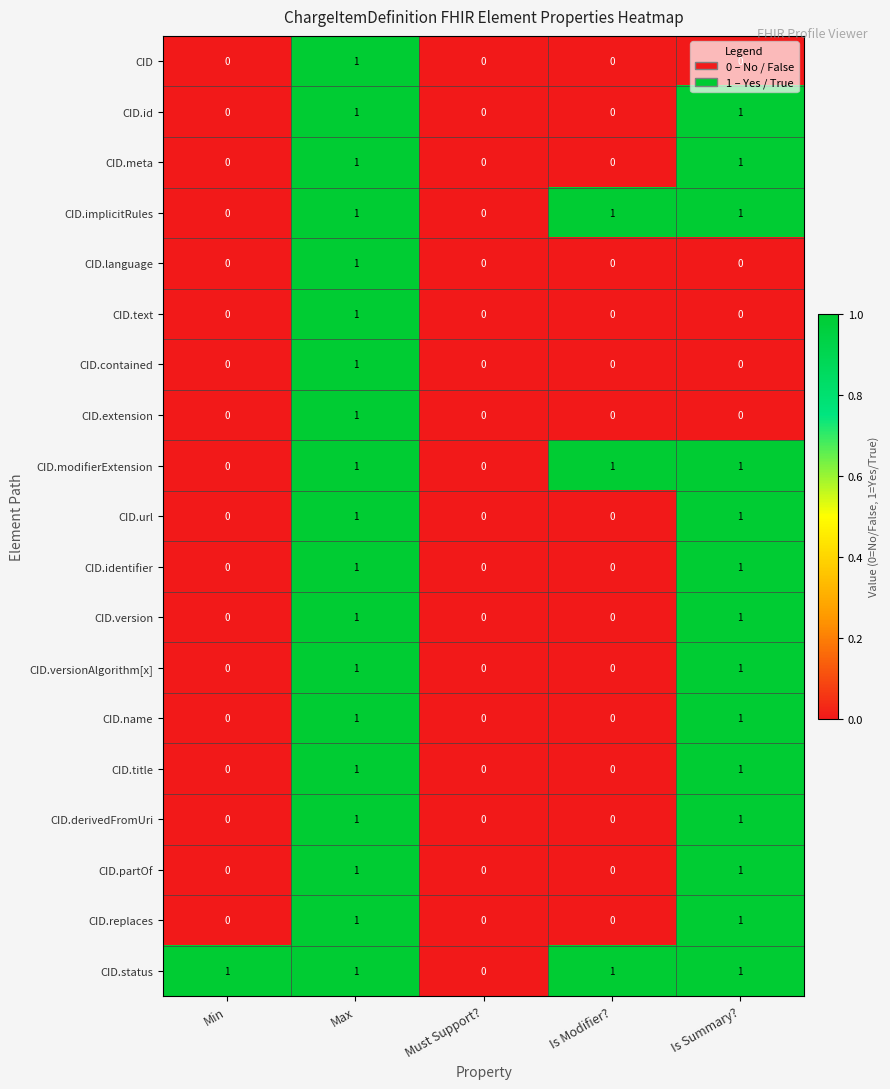

At which category is the sum across all series the highest?

Max